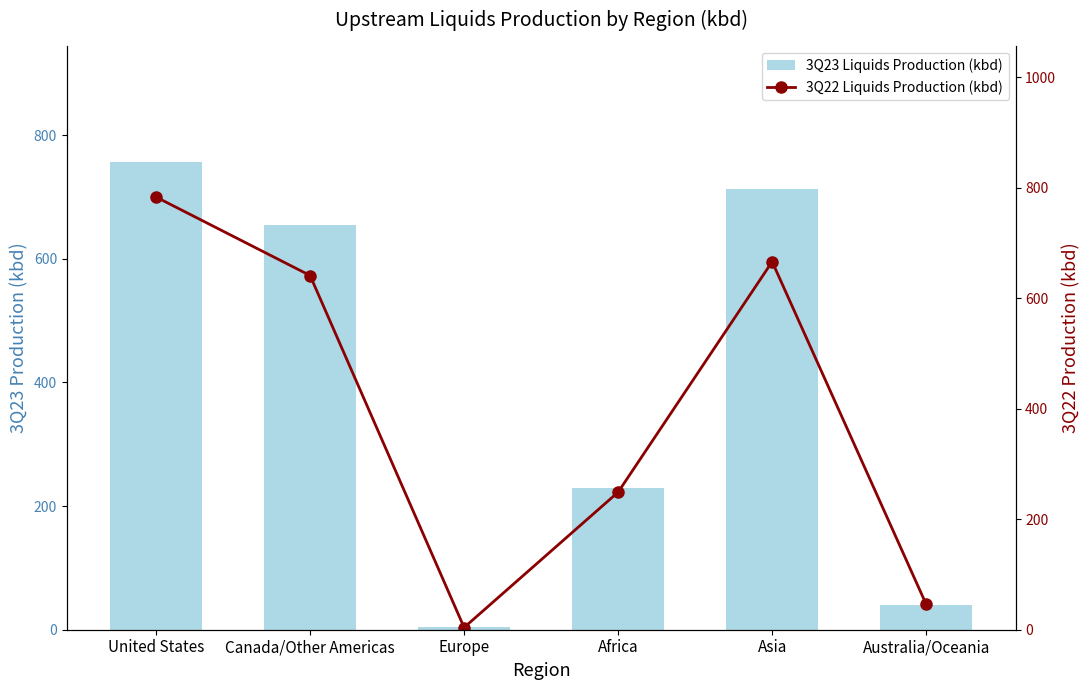

The 3Q23 Liquids Production (kbd) series shows 6 at Europe. True or false?

False